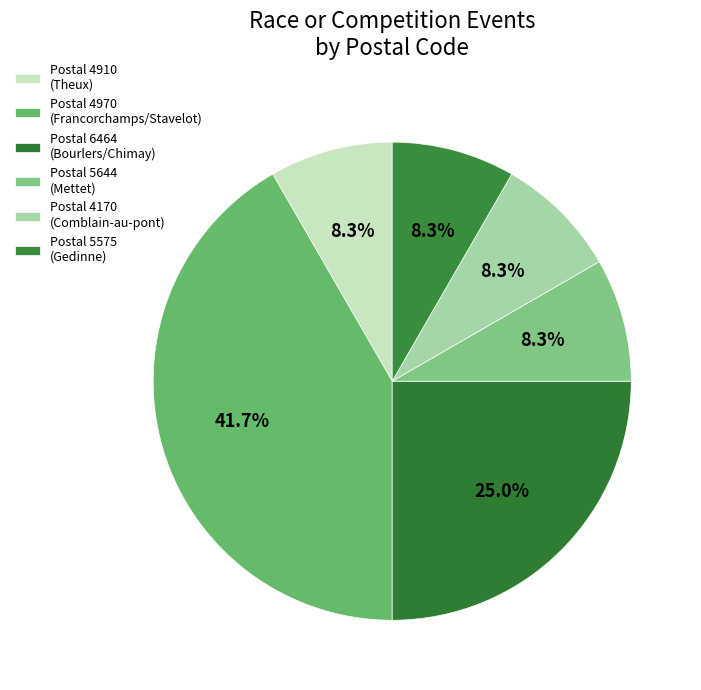

Count the number of slices in the pie.

6